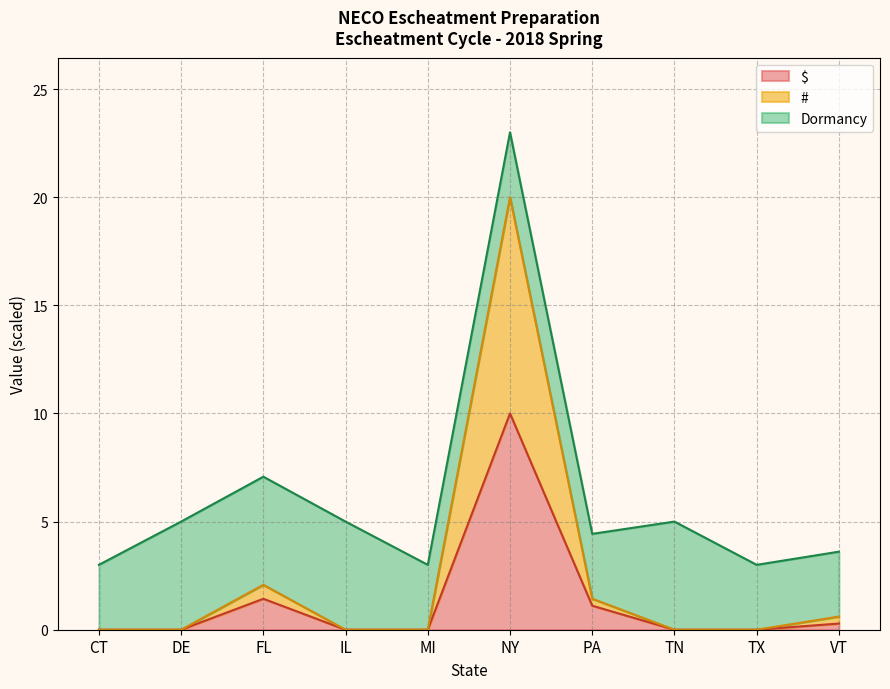

What is the difference between the second highest and second lowest values in the # series?

2.1